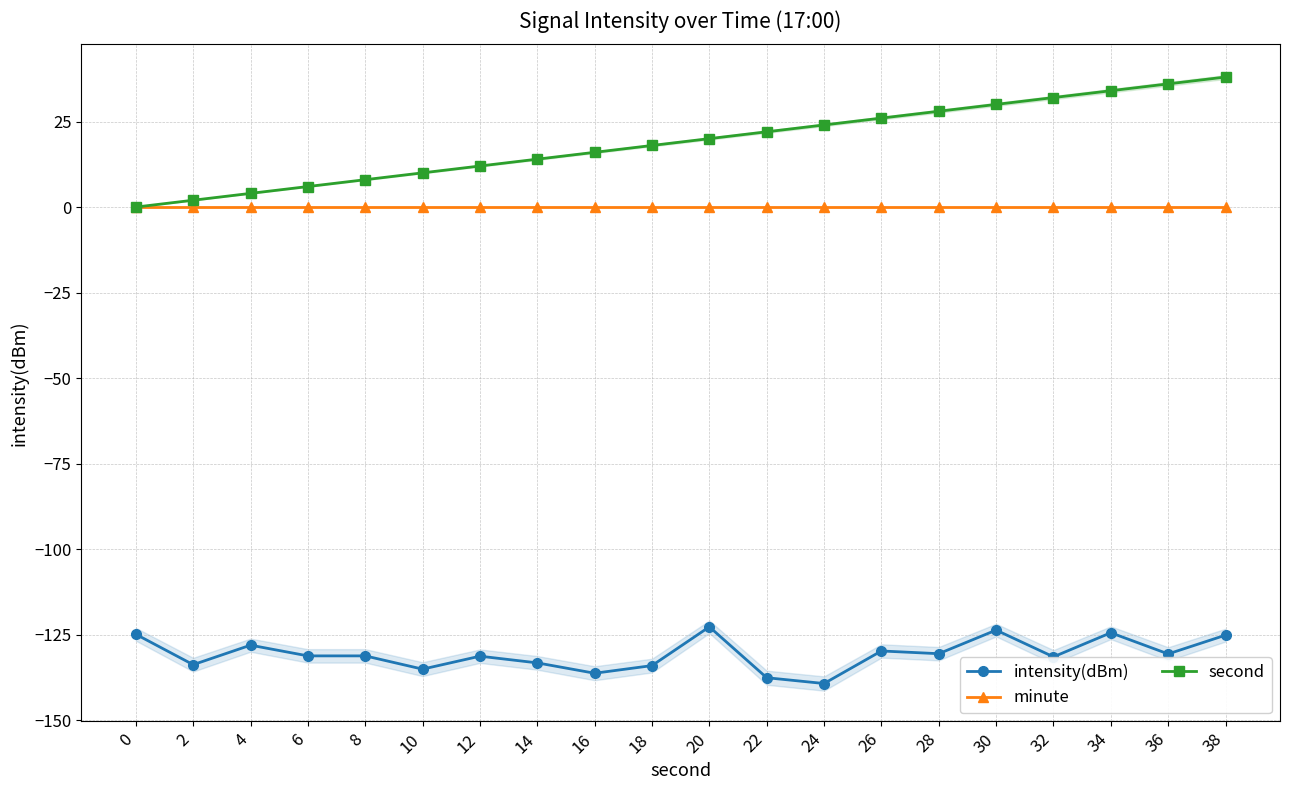

Which label corresponds to the smallest value in the chart?

24